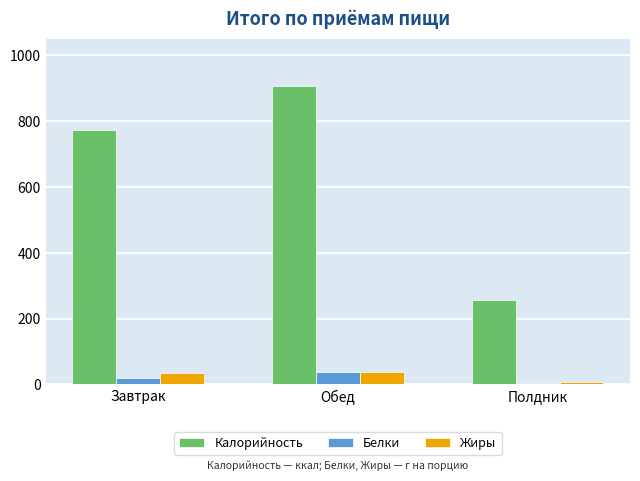

Which series changed the most between Завтрак and Полдник?

Калорийность